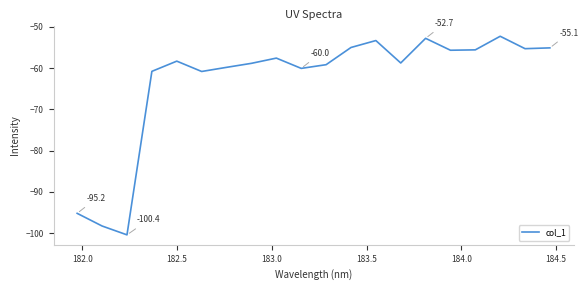

What is the difference between the maximum and minimum values?

48.2